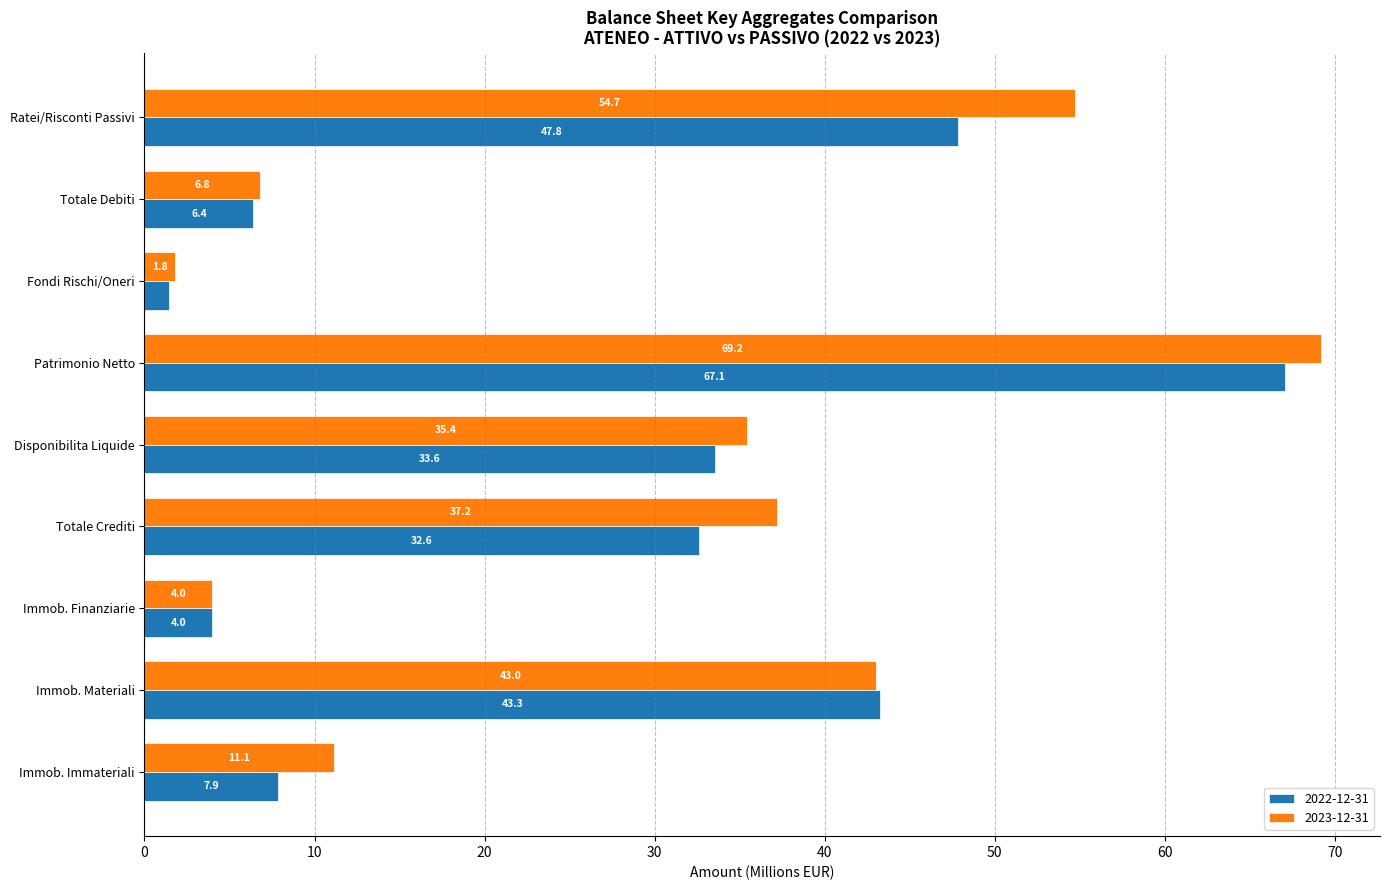

List the series in order of their overall mean, highest first.

2023-12-31, 2022-12-31